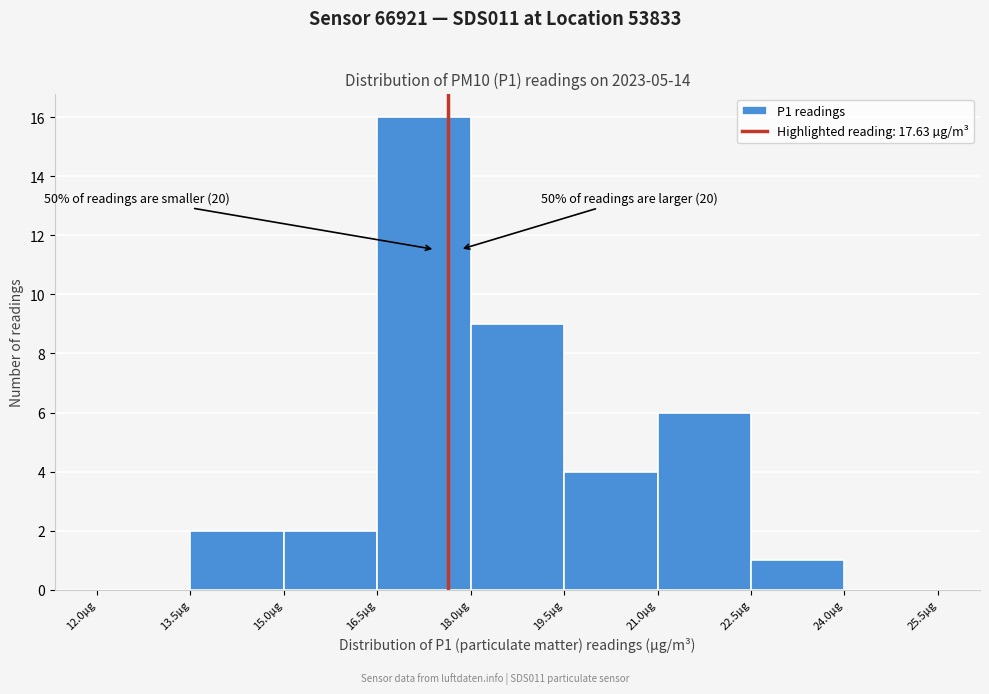

Over which range of the x-axis is the bar tallest?

16.5 to 18.0